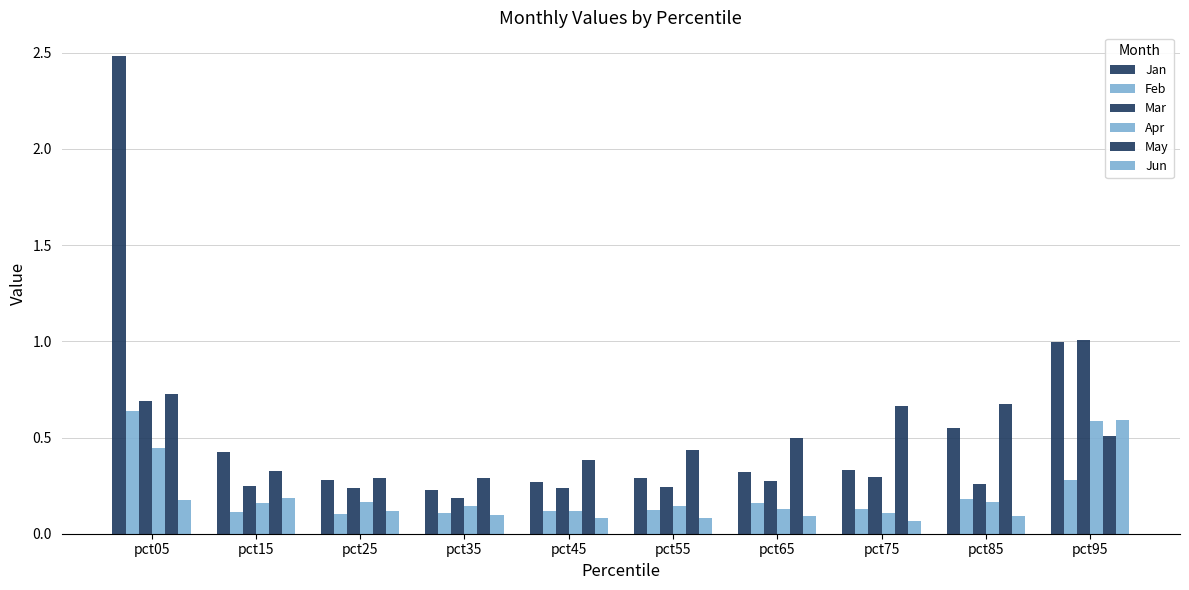

List the series in order of their peak value, highest first.

Jan, Mar, May, Feb, Jun, Apr